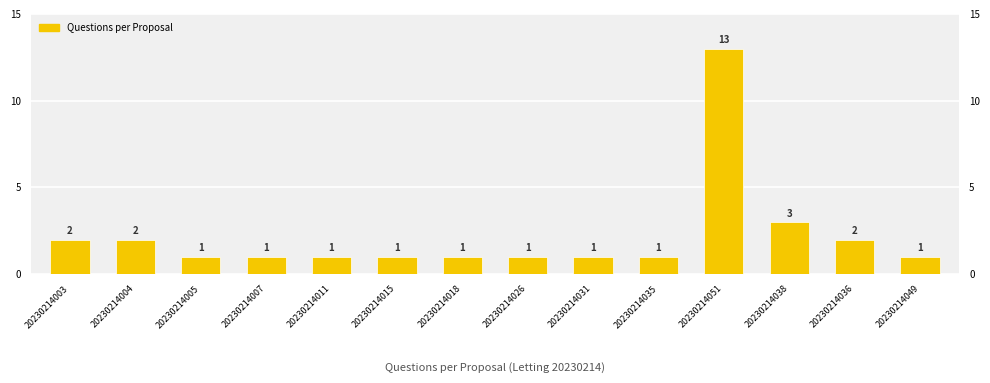

What is the greatest value displayed?

13